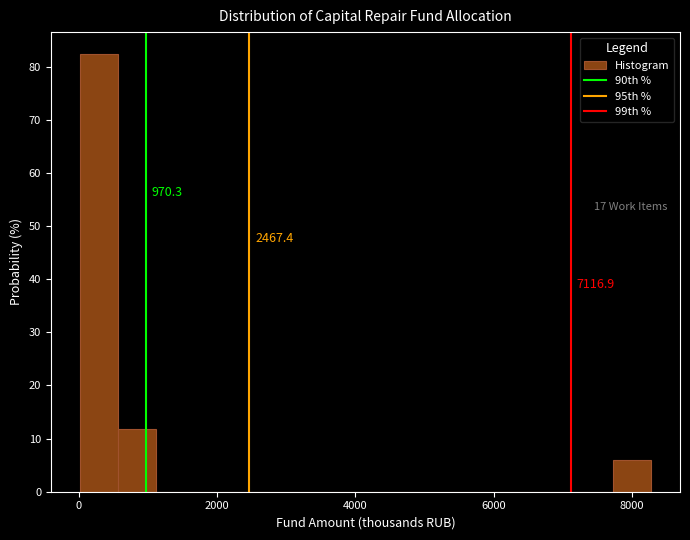

Read against the x-axis, roughly where is the centre of the tallest bar?

200